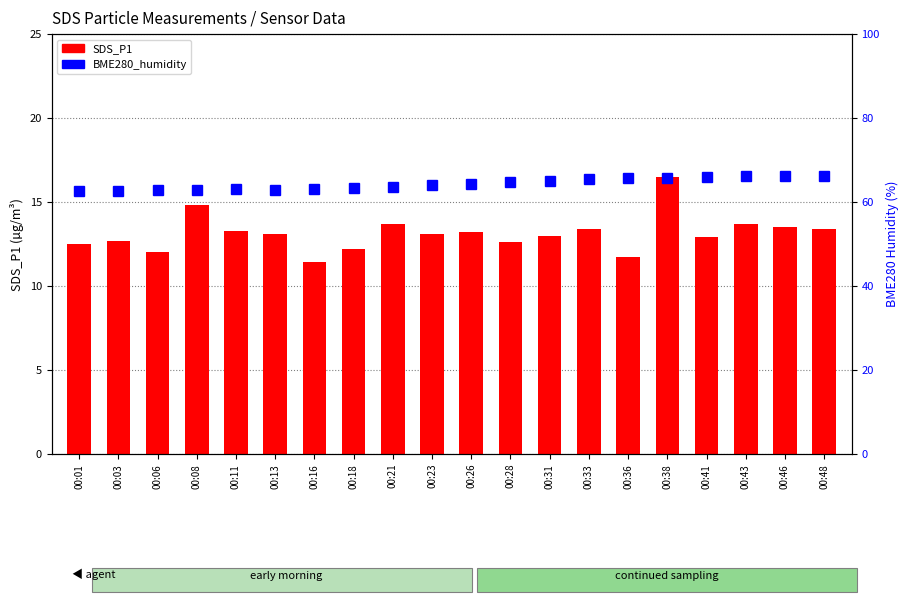

List the labels in order of SDS_P1 value, largest first.

00:38, 00:08, 00:21, 00:43, 00:46, 00:33, 00:48, 00:11, 00:26, 00:13, 00:23, 00:31, 00:41, 00:03, 00:28, 00:01, 00:18, 00:06, 00:36, 00:16